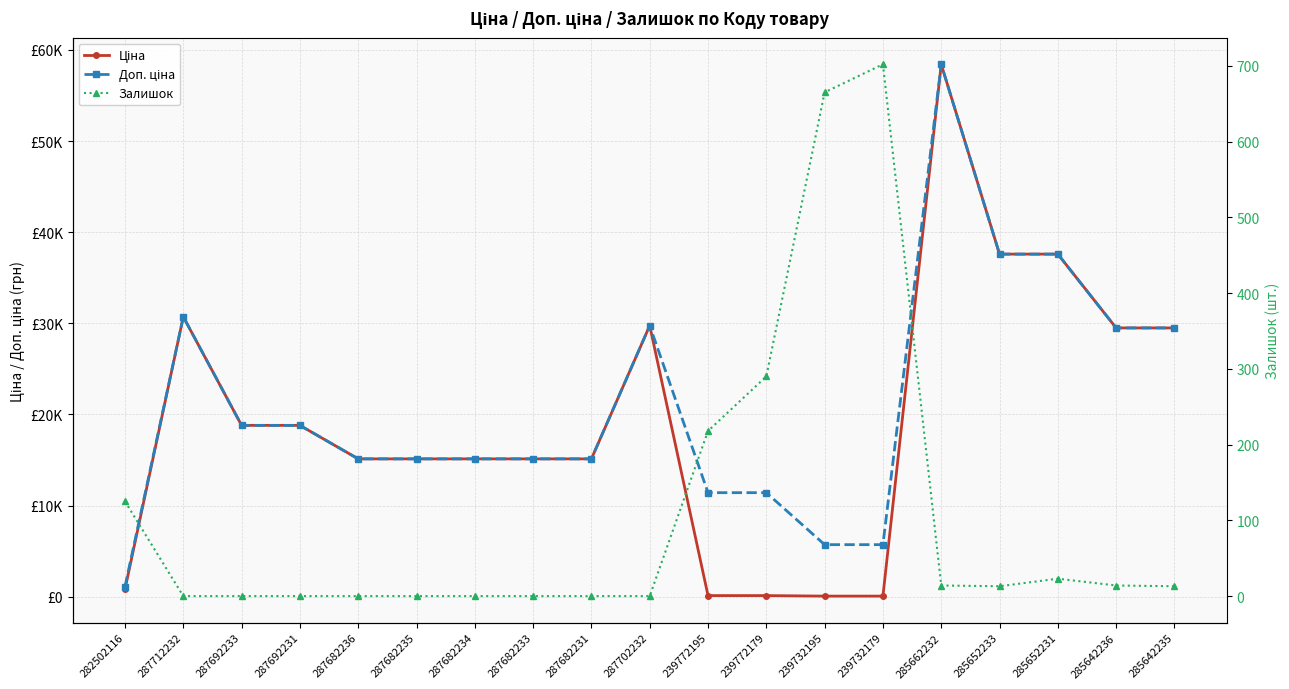

Which category has the highest value in the Ціна series?

285662232